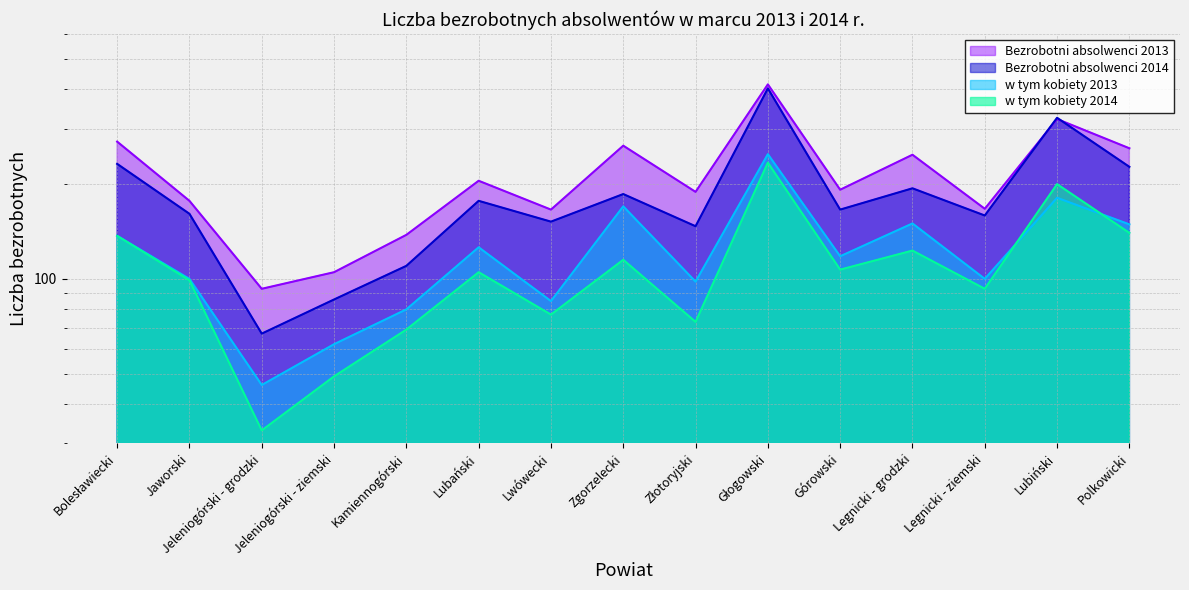

How many data points does each series have?

15